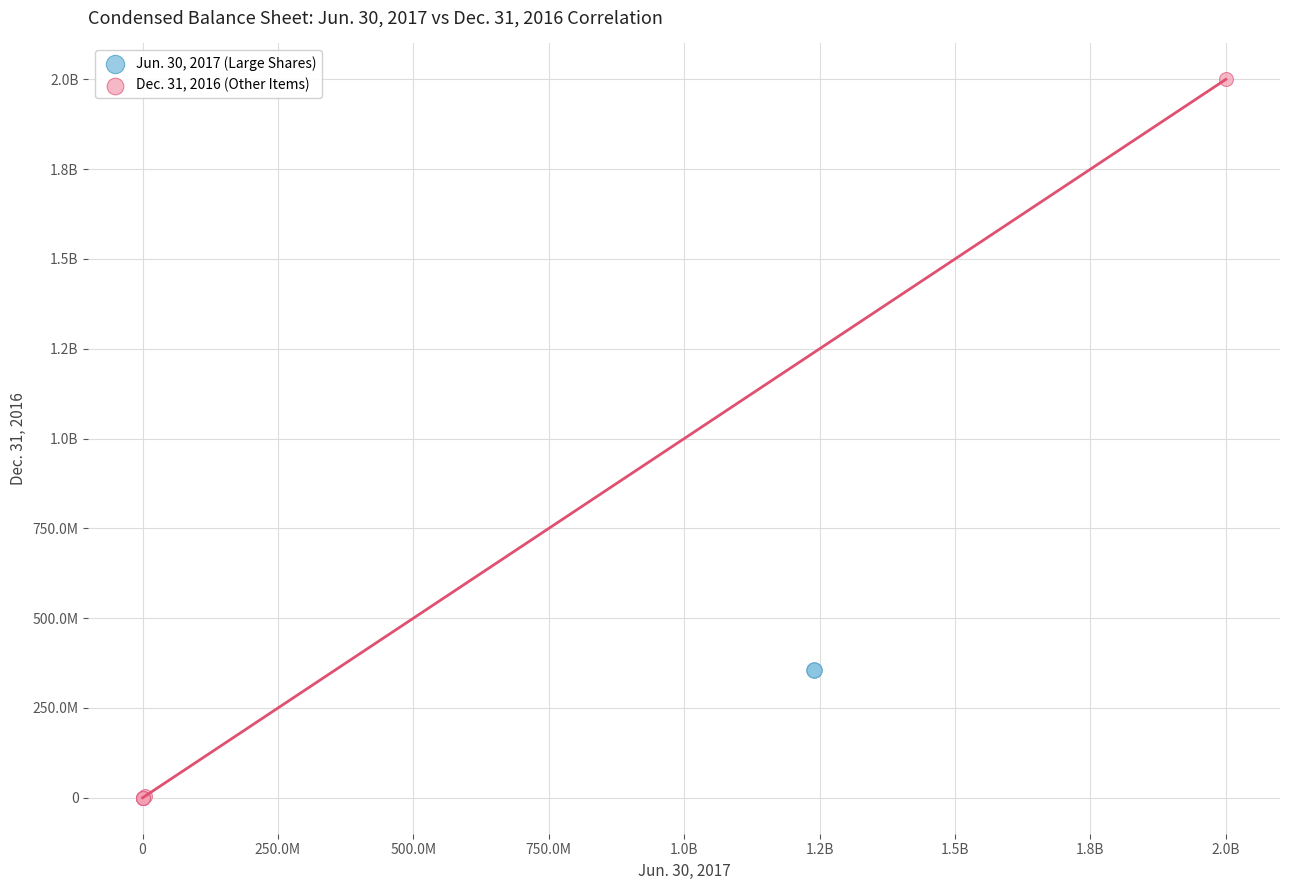

What are all the series names shown in the legend?

Jun. 30, 2017 (Large Shares), Dec. 31, 2016 (Other Items)